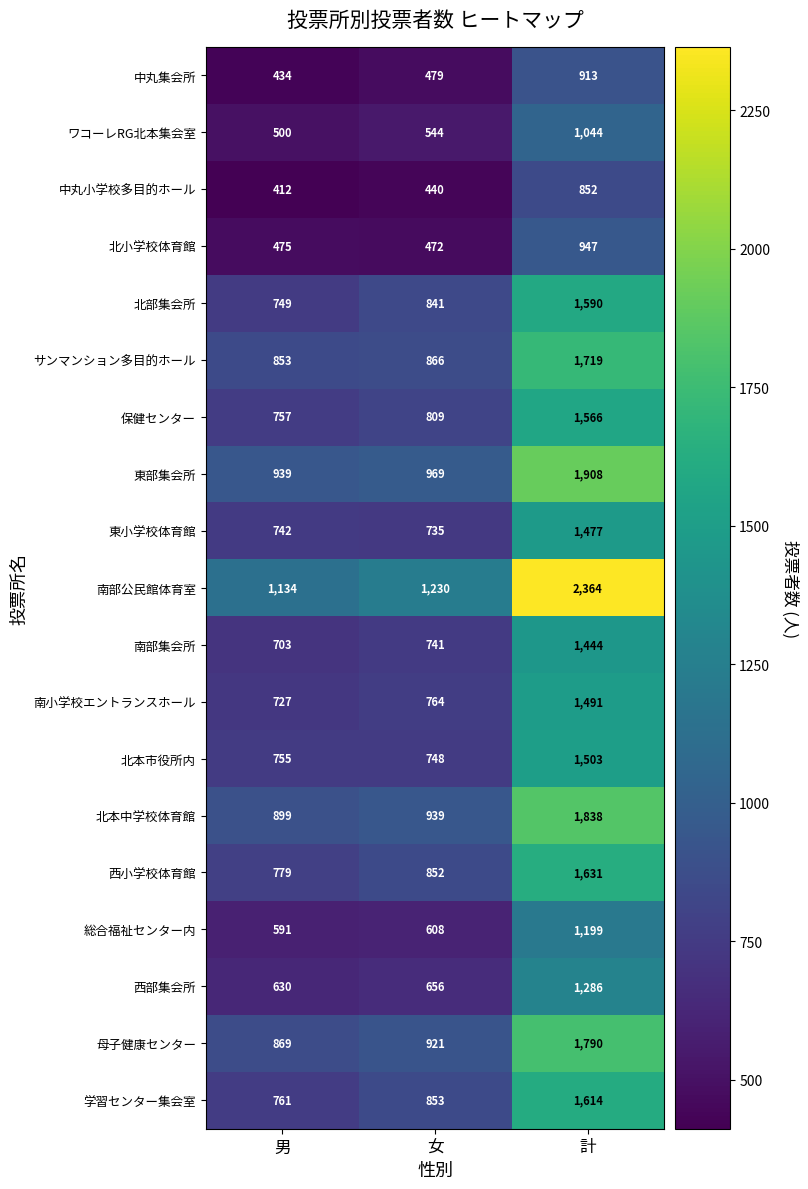

Which category has the highest value across all series?

計